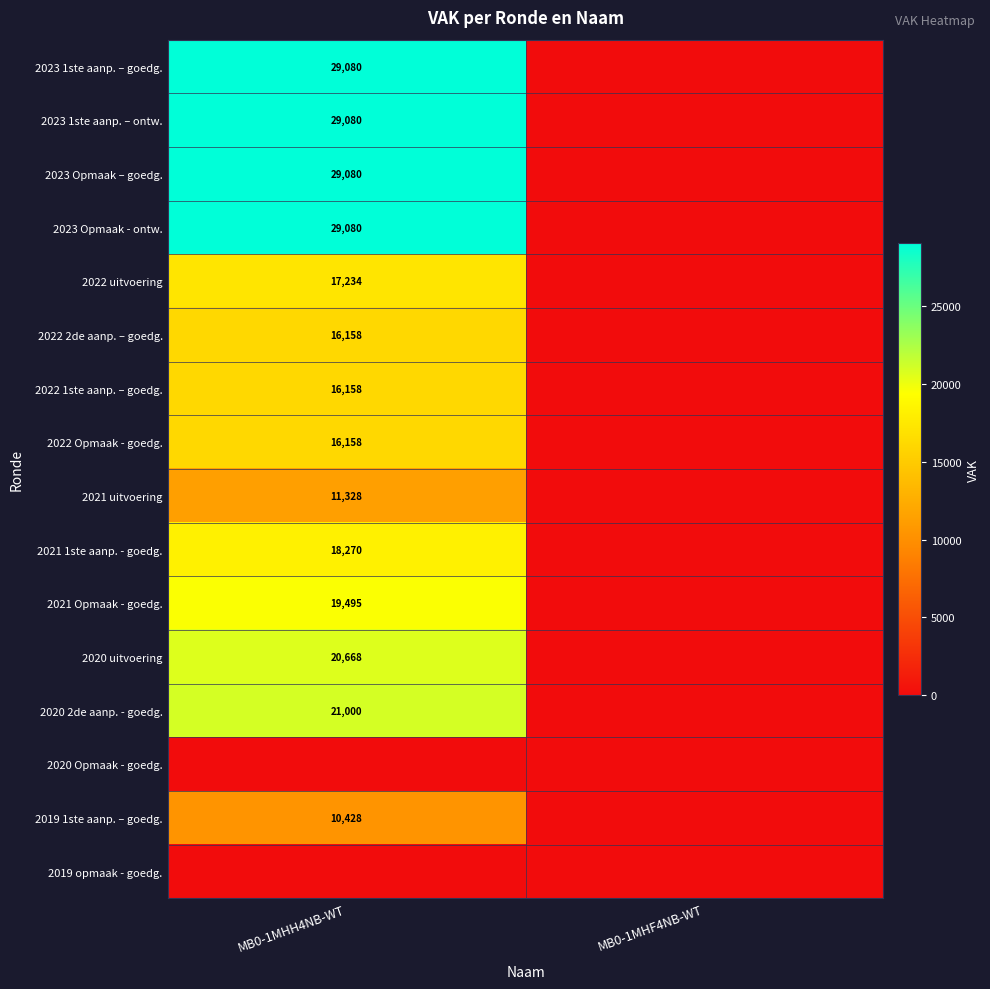

The 2022 Opmaak - goedg. series shows 16158 at MB0-1MHH4NB-WT. True or false?

True